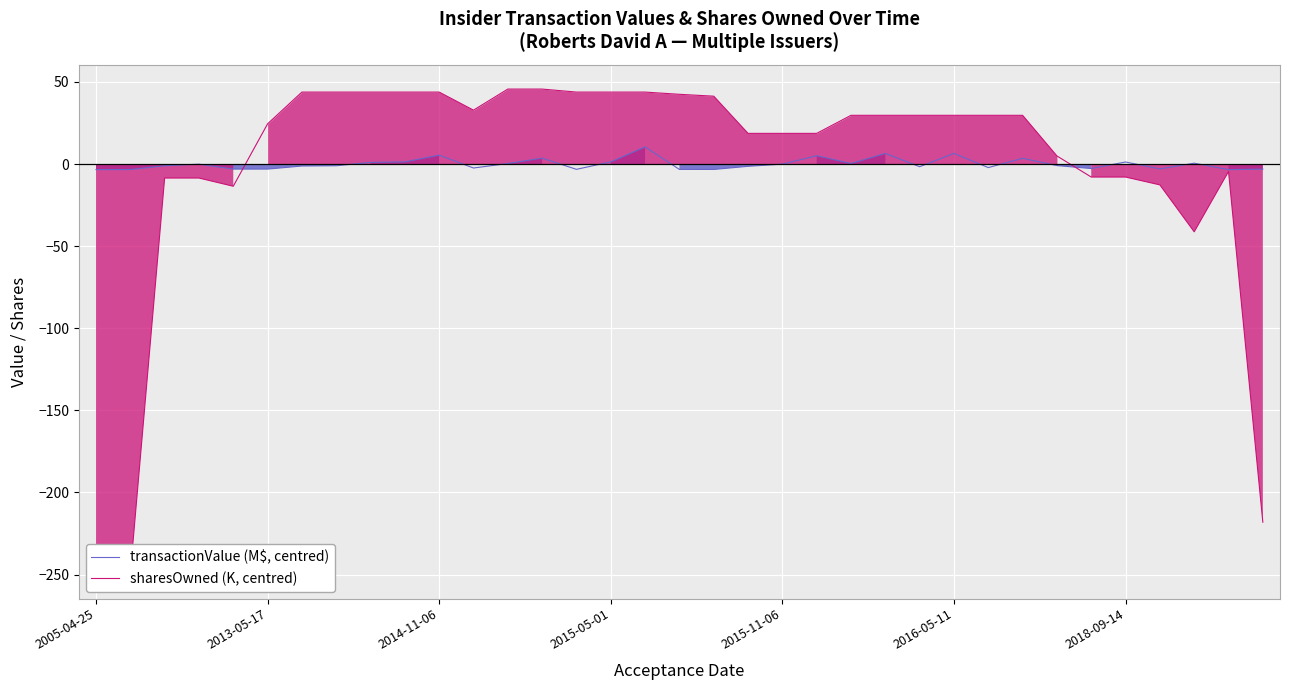

What is the highest value of the transactionValue (M$, centred) series?

10.4